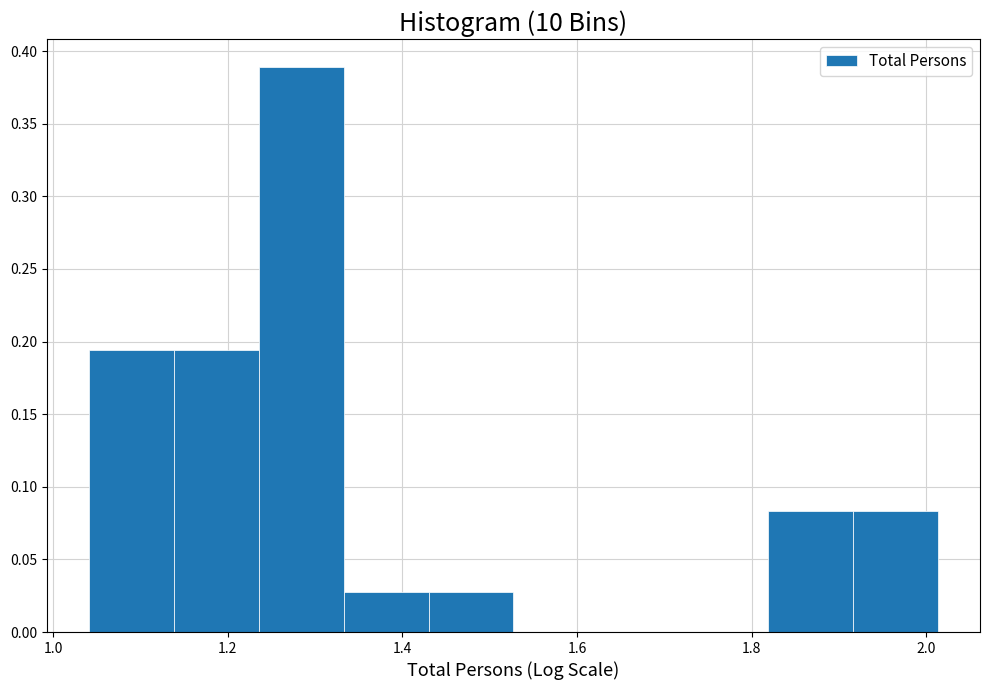

Reading left to right, list every bar in this chart as the range it spans on the x-axis followed by its height. Neither the bar edges nor the heights are printed on the chart, so give them approximately, as read against the axes.

1.04 to 1.14: 0.195
1.14 to 1.24: 0.195
1.24 to 1.34: 0.390
1.34 to 1.42: 0.030
1.42 to 1.52: 0.030
1.52 to 1.62: 0
1.62 to 1.72: 0
1.72 to 1.82: 0
1.82 to 1.92: 0.085
1.92 to 2.02: 0.085